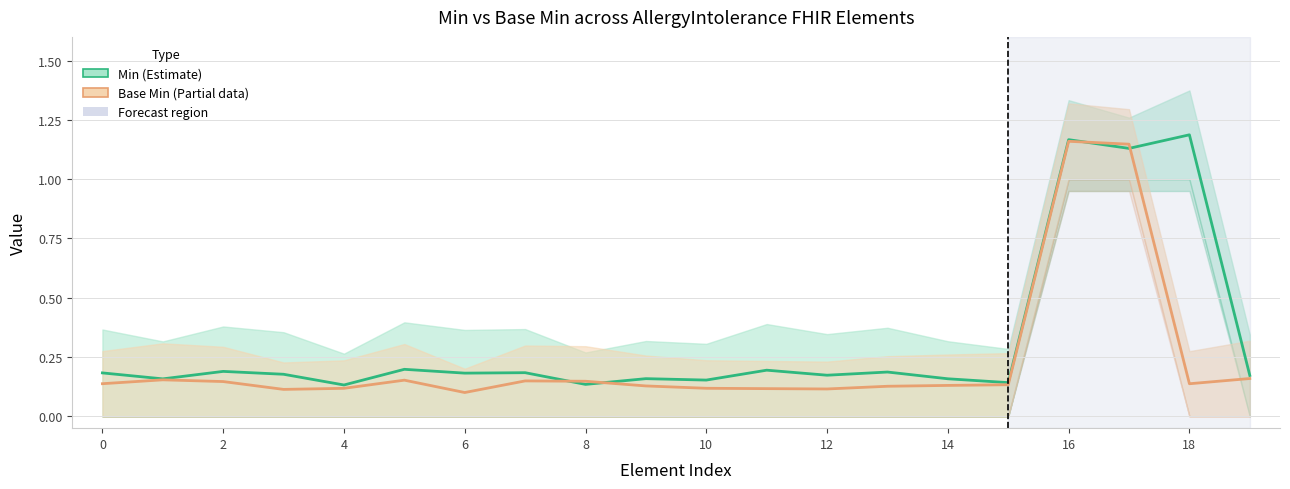

Where is Min (Estimate) nearest to the value 0?

4